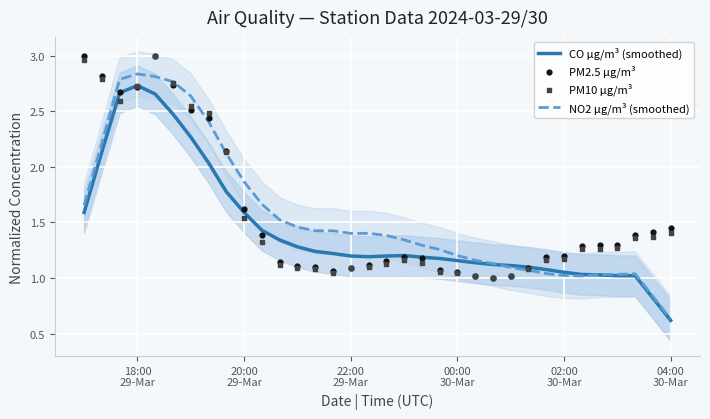

Which series contains the lowest Y value?

CO µg/m³ (smoothed)